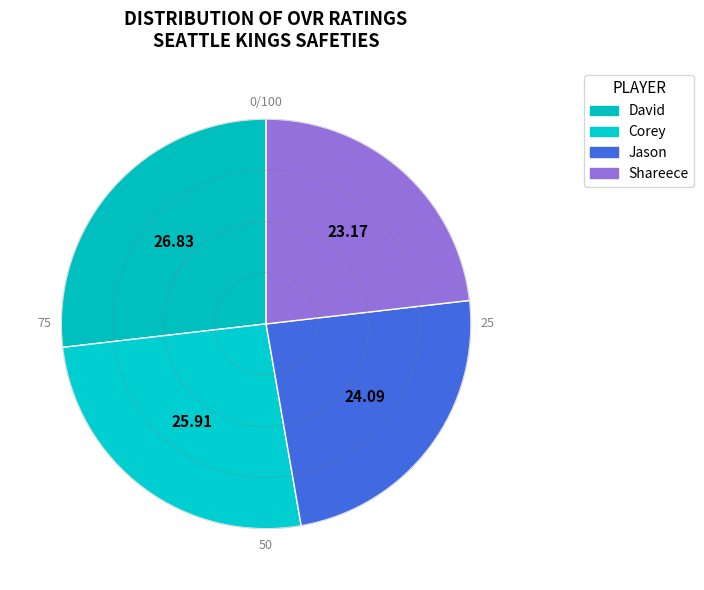

True or false: Jason accounts for 16% of the total.

False